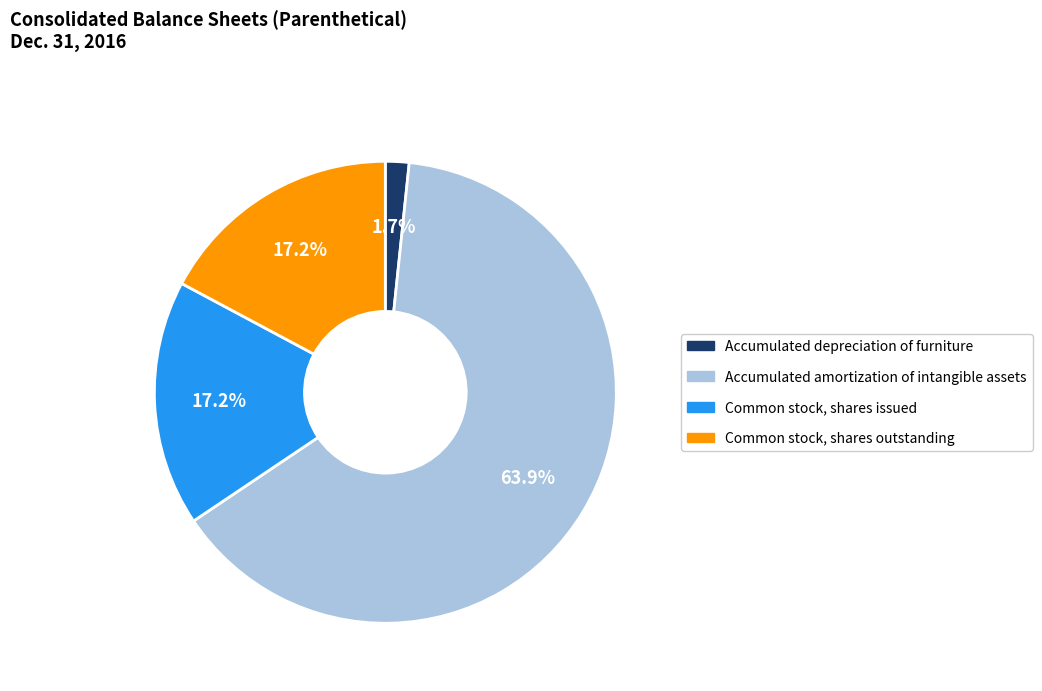

To the nearest percent, what is the difference between the largest and smallest slice percentages?

62%